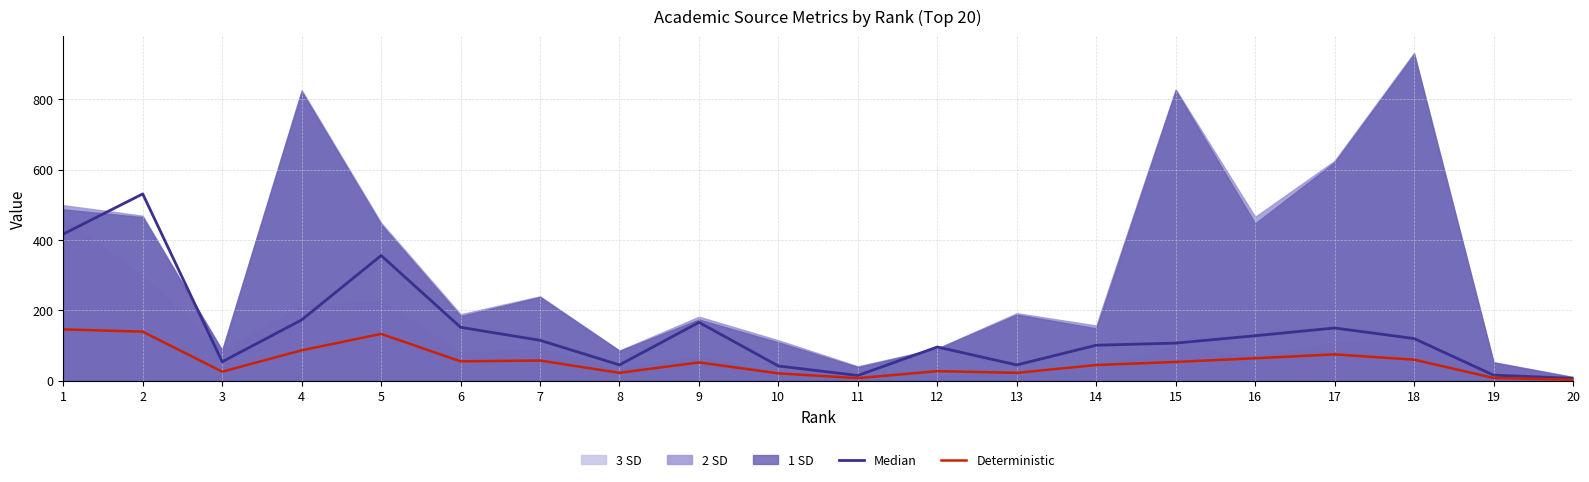

Rank the categories by Deterministic value from highest to lowest.

1, 2, 5, 4, 17, 16, 18, 7, 6, 15, 9, 14, 12, 3, 8, 13, 10, 19, 11, 20